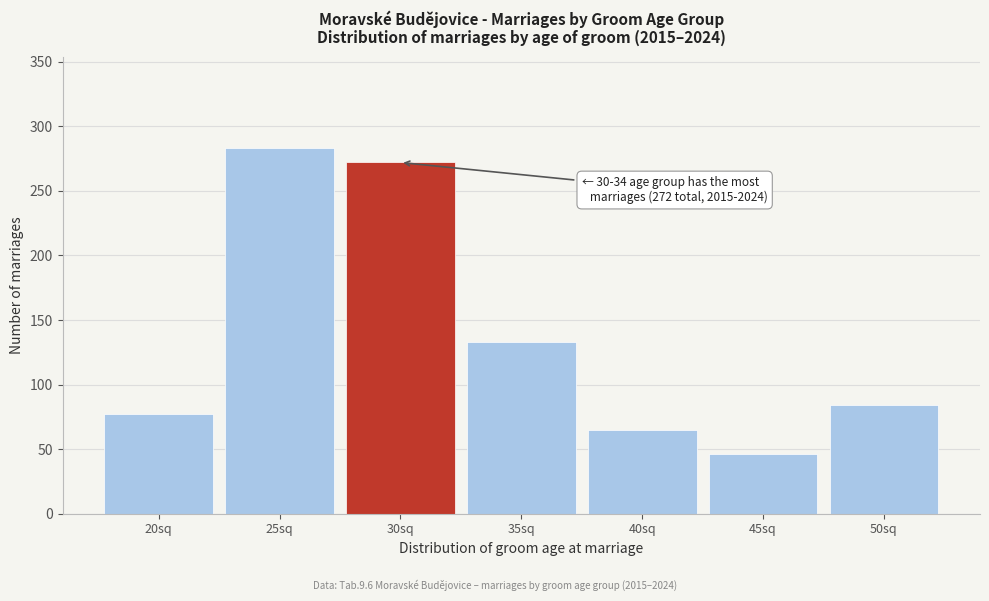

Reading left to right, list all the values displayed in this chart.

77	283	272	133	65	46	84